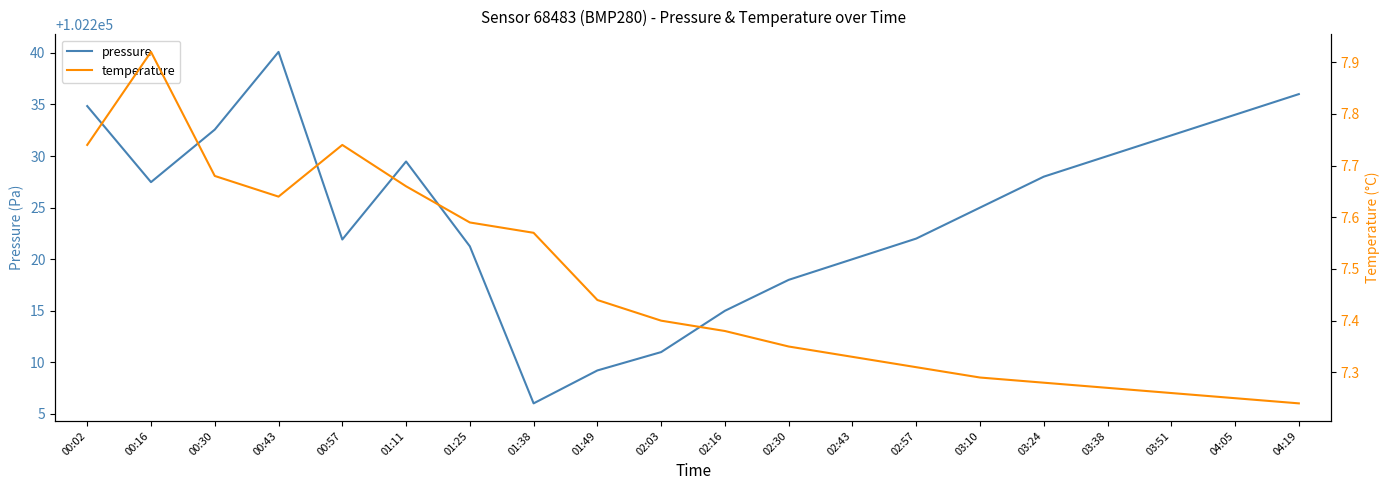

What is the difference between the second highest and minimum values in the temperature series?

0.5